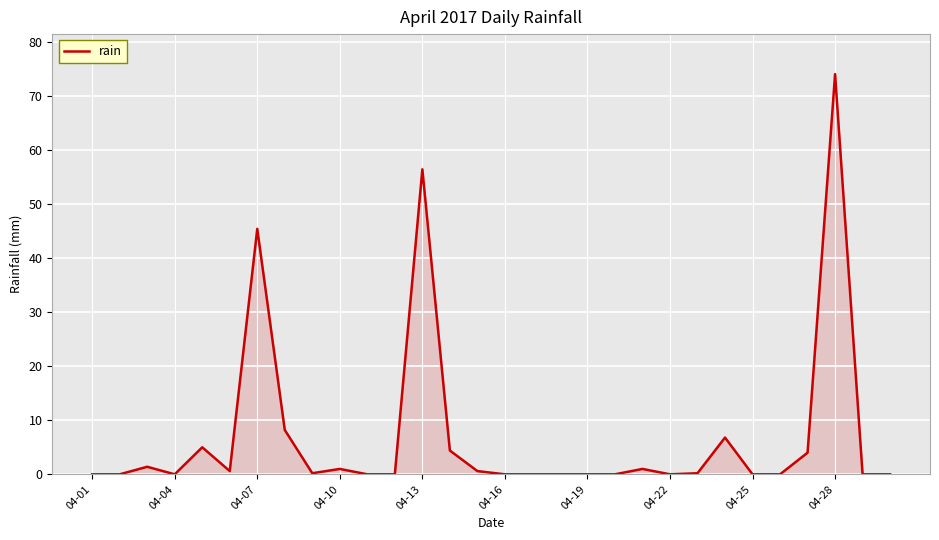

What is the maximum value shown in the chart?

74.0